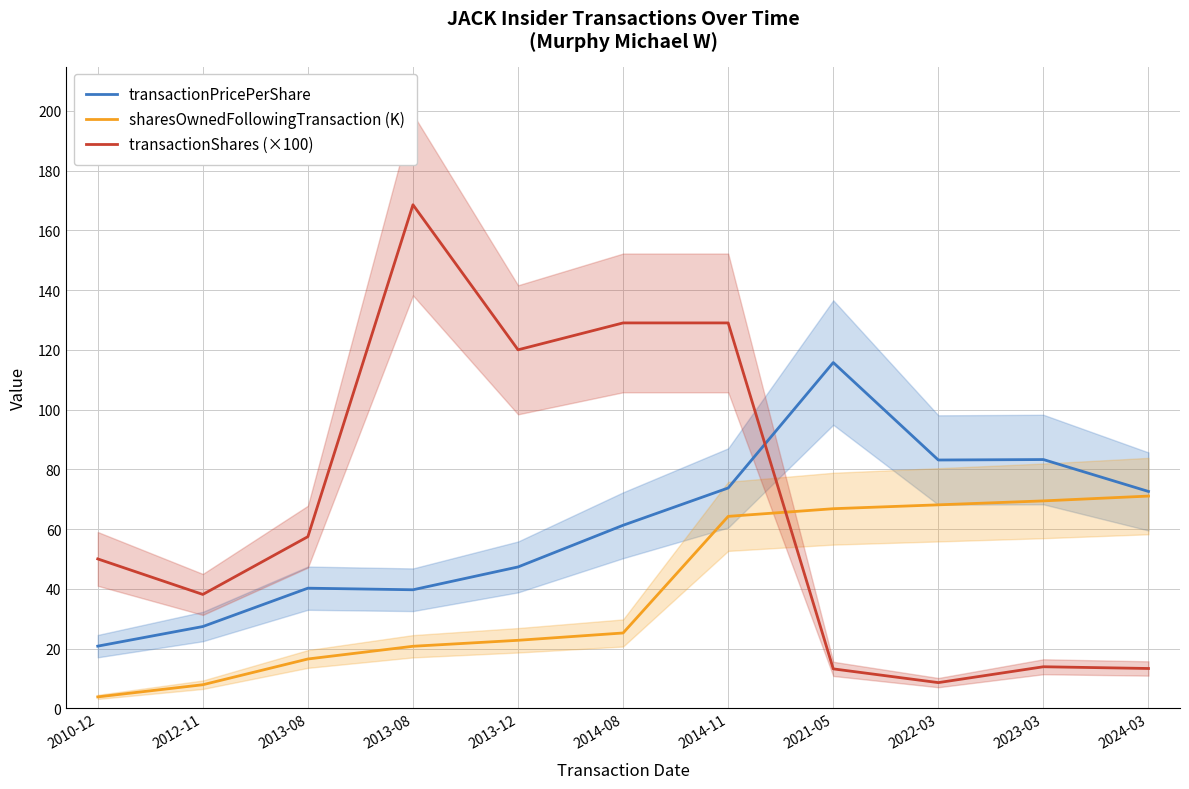

True or false: transactionPricePerShare has more than 1 points higher than both neighbors.

True